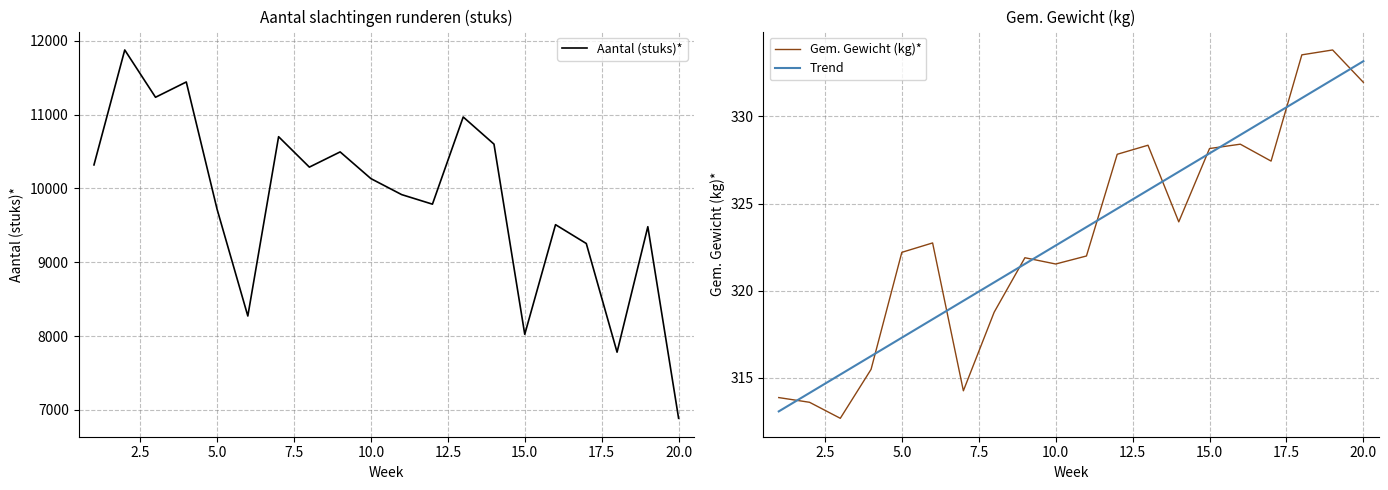

Reading left to right, transcribe all the data shown in this chart.

Aantal (stuks)*: 1=10318.6	2=11875.4	3=11234.7	4=11441.9	5=9719.8	6=8271.9	7=10700.6	8=10288.6	9=10494.6	10=10132.9	11=9916.2	12=9786.8	13=10967.7	14=10600.0	15=8024.0	16=9509.0	17=9253.9	18=7782.0	19=9481.4	20=6886.2
Gem. Gewicht (kg)*: 1=313.9	2=313.6	3=312.7	4=315.5	5=322.2	6=322.7	7=314.2	8=318.8	9=321.9	10=321.5	11=322.0	12=327.8	13=328.4	14=323.9	15=328.2	16=328.4	17=327.4	18=333.5	19=333.8	20=332.0